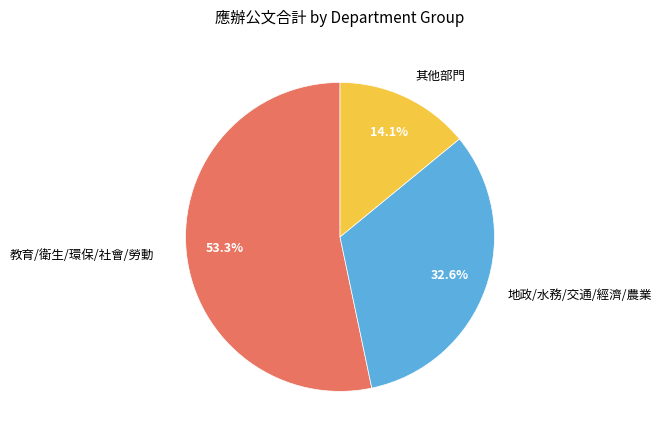

What is the largest slice in the pie chart?

教育/衛生/環保/社會/勞動